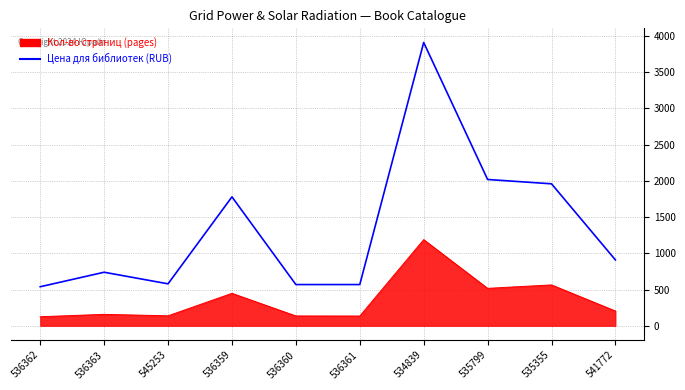

Which has a higher value, 545253 or 534839?

534839